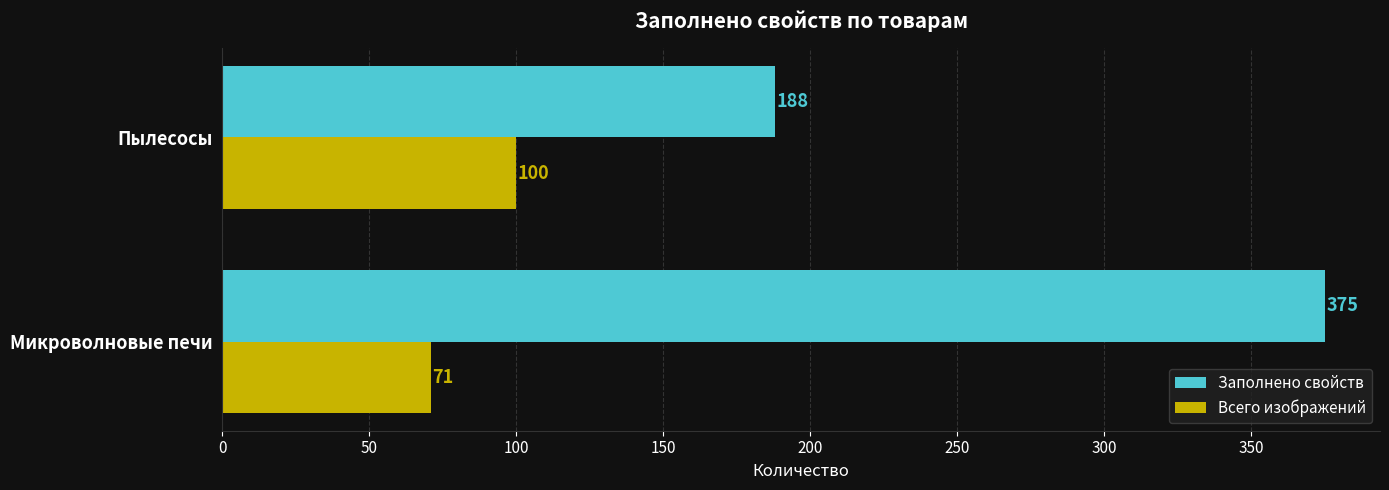

The Всего изображений series shows 179 at Пылесосы. True or false?

False